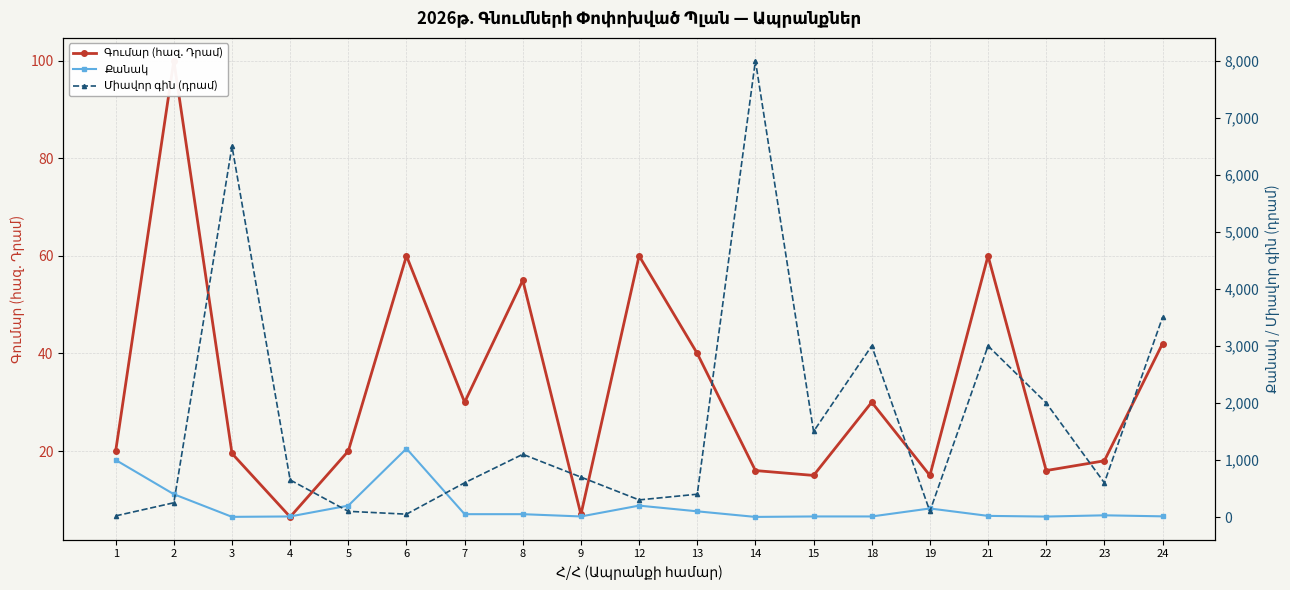

At 15, list the series in order from smallest to largest.

Քանակ, Գումար (հազ. Դրամ), Միավոր գին (դրամ)